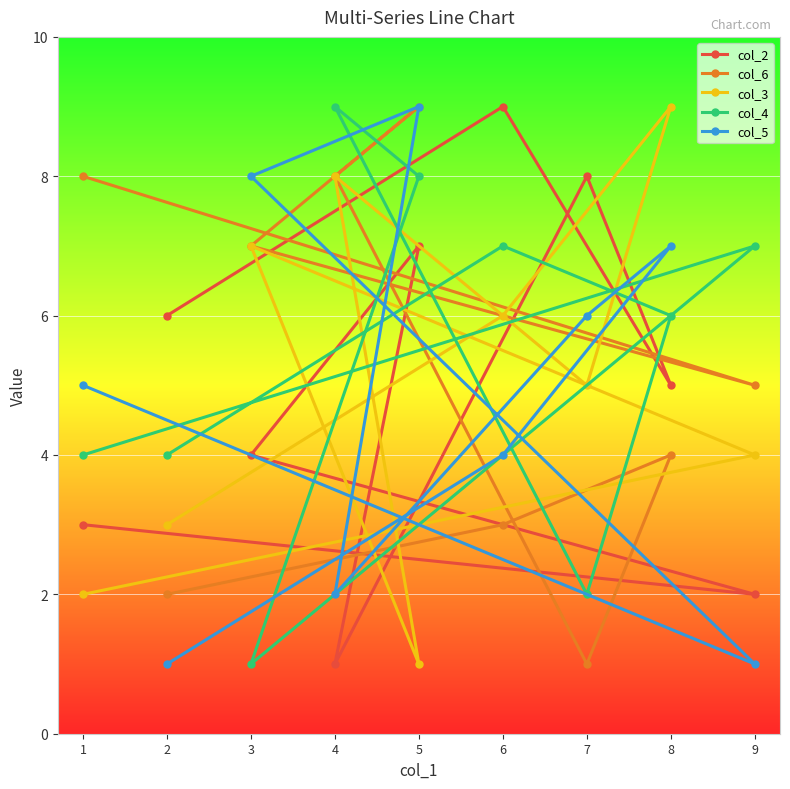

Where is col_5 nearest to the value 5?

1